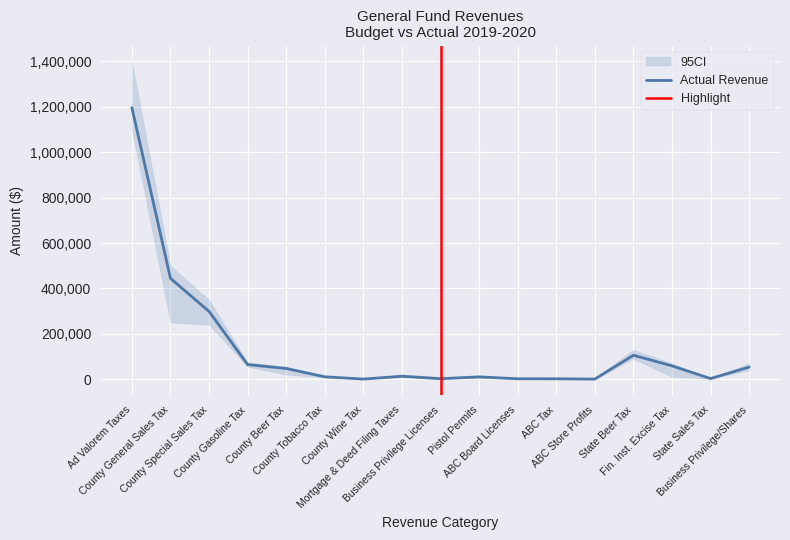

At which category does FY2020 Budget Proposed reach its first local valley?

County Wine Tax